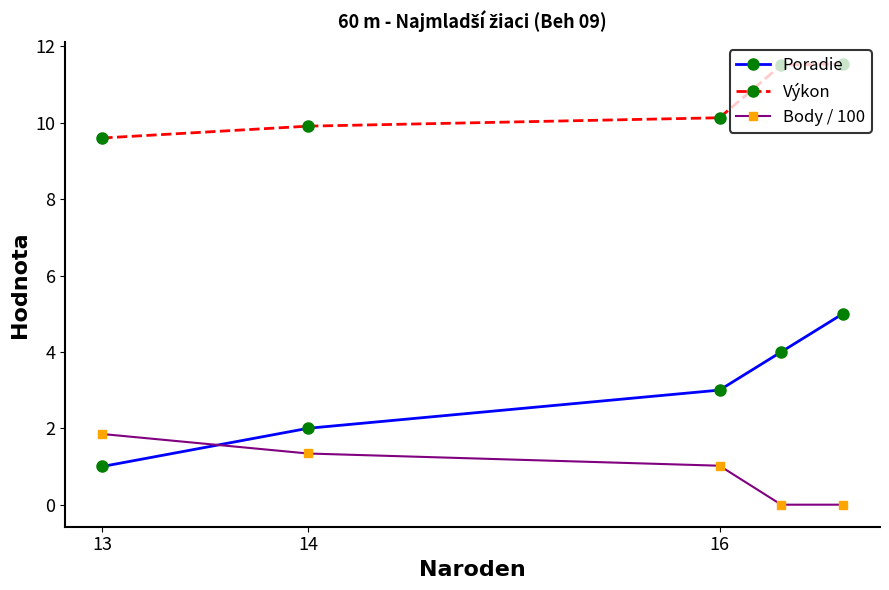

What is the average value of the Poradie series?

3.0